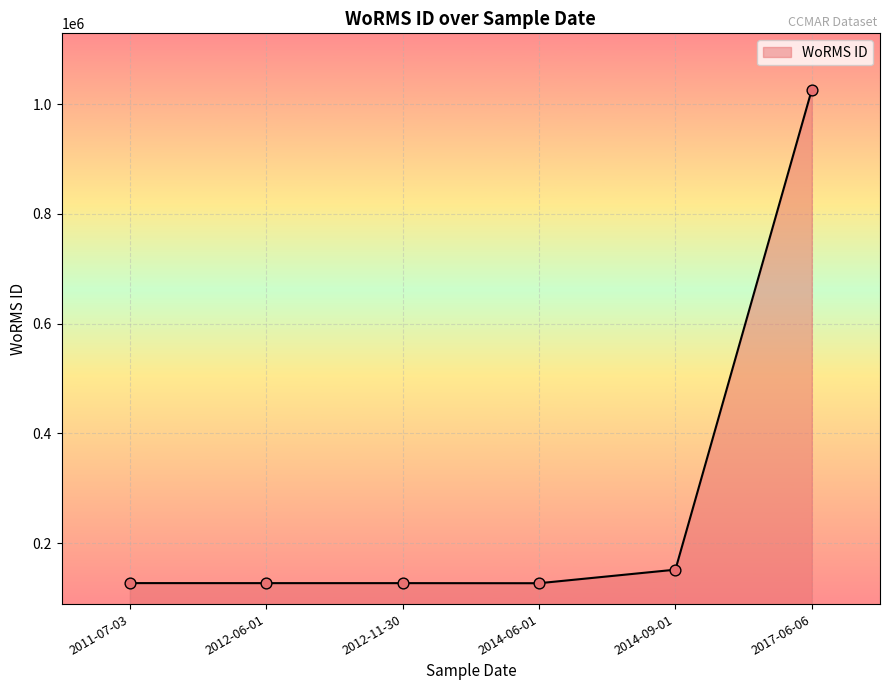

What is the ratio of the value at 2012-06-01 to the value at 2012-11-30?

1.0